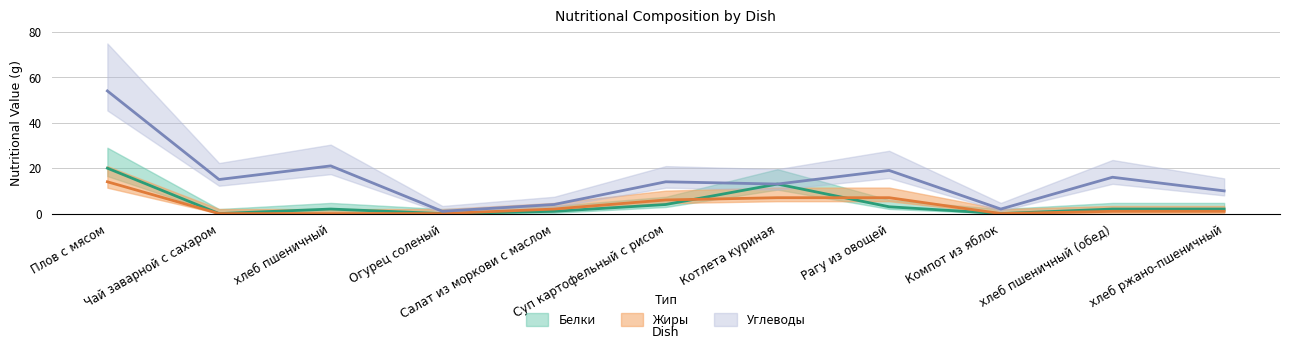

What position from the right is Котлета куриная?

5